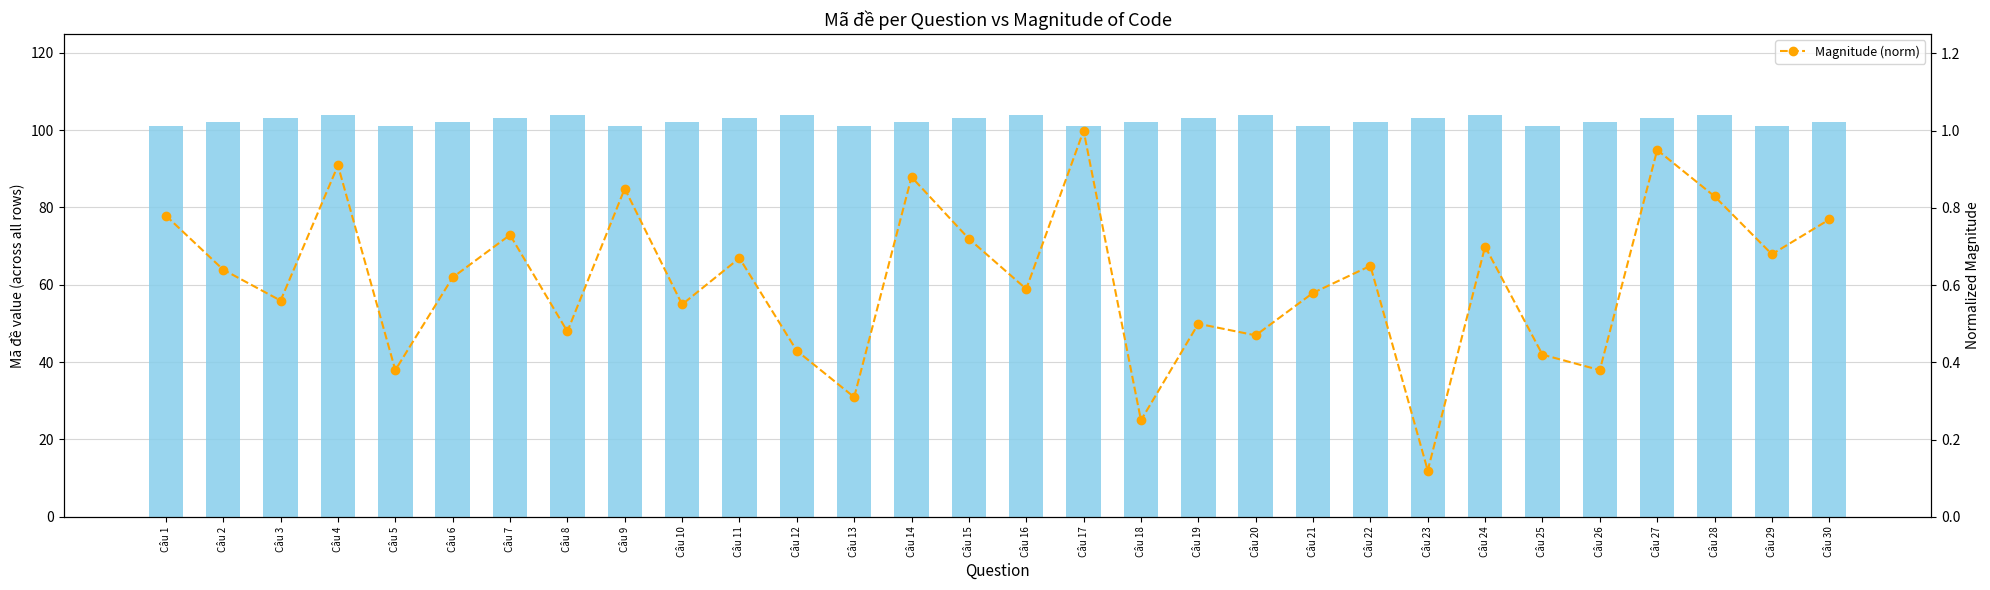

What is the spread (max minus min) of values at Câu 15?

102.3